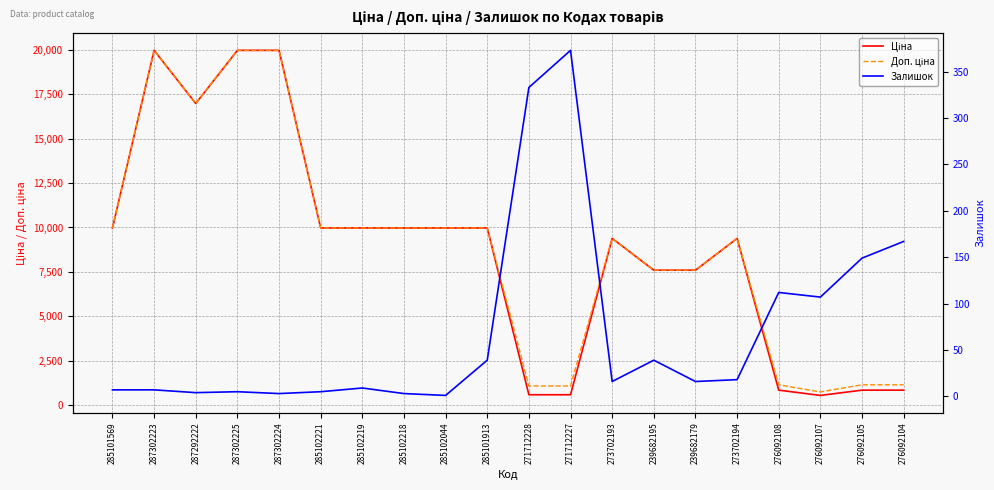

Rank the series at 271712228 from highest to lowest value.

Доп. ціна, Ціна, Залишок